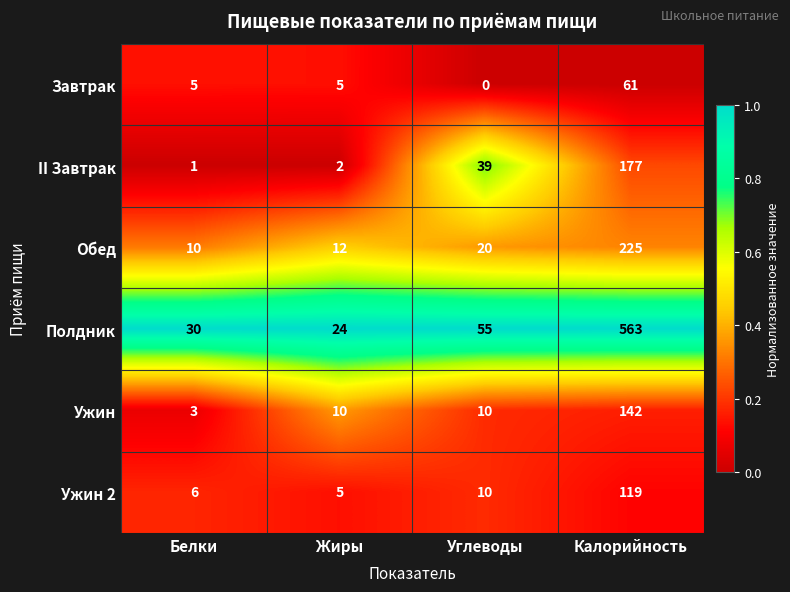

What is the difference between the maximum and minimum values in the Завтрак series?

61